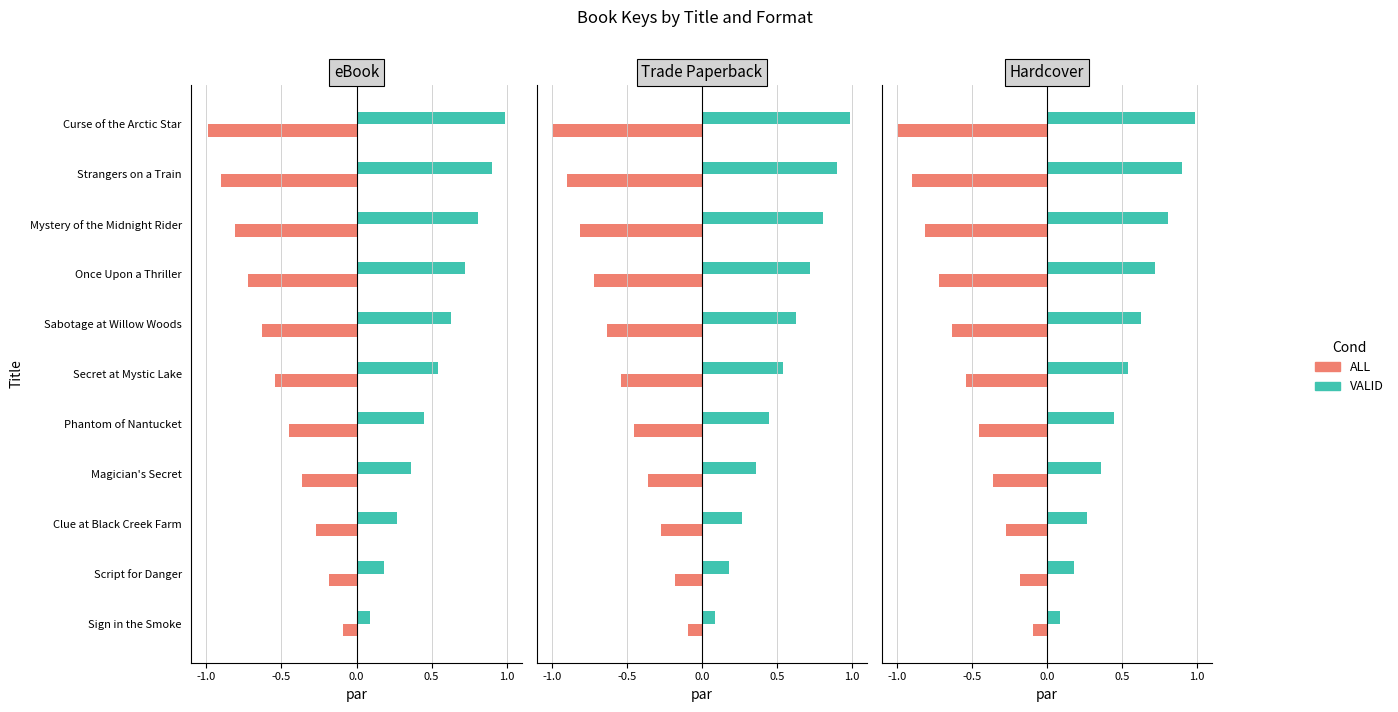

What is the smallest value displayed?

-1.0